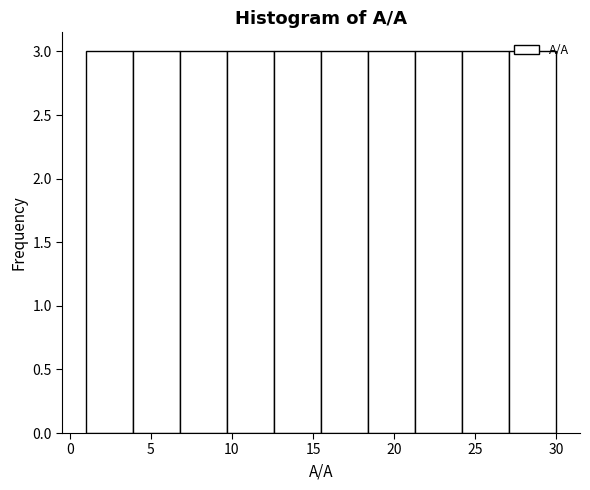

Reading left to right, list every bar in this chart as the range it spans on the x-axis followed by its height. Neither the bar edges nor the heights are printed on the chart, so give them approximately, as read against the axes.

1.0 to 3.9: 3
3.9 to 6.8: 3
6.8 to 9.7: 3
9.7 to 12.6: 3
12.6 to 15.5: 3
15.5 to 18.4: 3
18.4 to 21.3: 3
21.3 to 24.2: 3
24.2 to 27.1: 3
27.1 to 30.0: 3